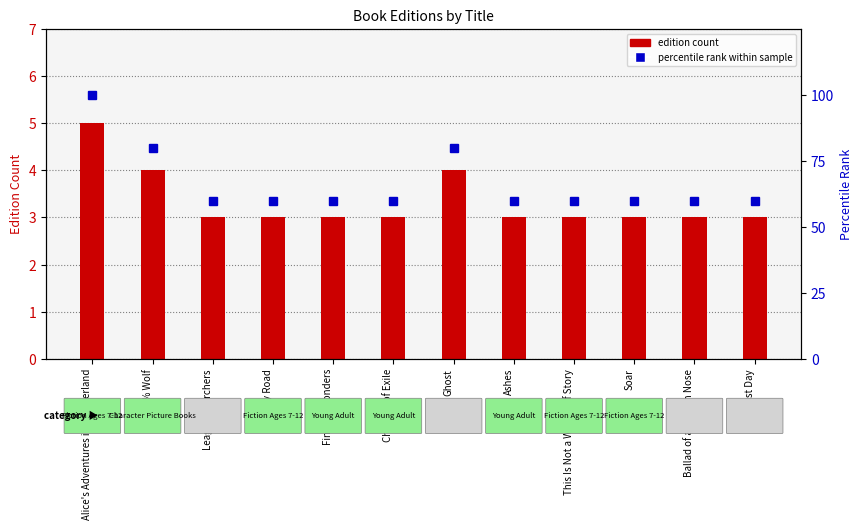

Reading right to left, list all the values displayed in this chart.

edition count: First Last Day=3	Ballad of a Broken Nose=3	Soar=3	This Is Not a Werewolf Story=3	Ashes=3	Ghost=4	Children of Exile=3	Finding Wonders=3	Only Road=3	League of Archers=3	100% Wolf=4	Alice's Adventures in Wonderland=5
percentile rank within sample: First Last Day=60	Ballad of a Broken Nose=60	Soar=60	This Is Not a Werewolf Story=60	Ashes=60	Ghost=80	Children of Exile=60	Finding Wonders=60	Only Road=60	League of Archers=60	100% Wolf=80	Alice's Adventures in Wonderland=100